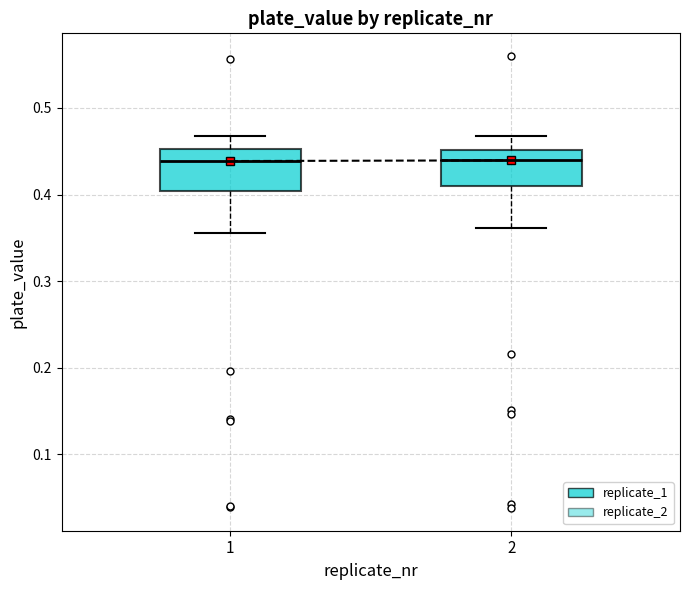

Where is the upper edge of the box at x = 1 on the y-axis? The values are not printed on the chart, so give them approximately, as read against the axis.

0.45